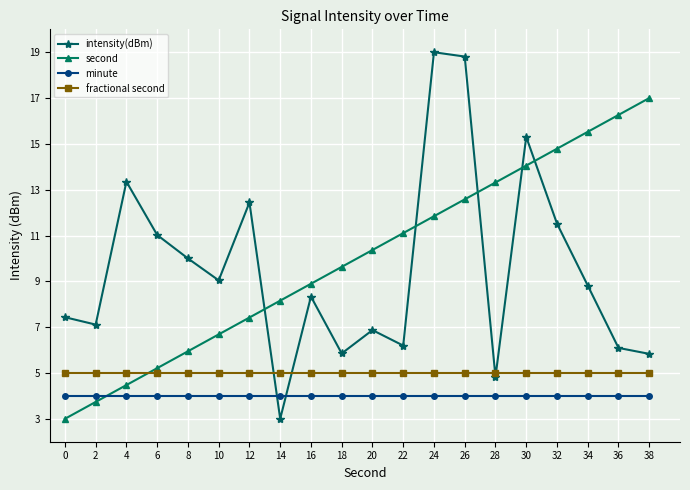

What is the highest value of the minute series?

4.0